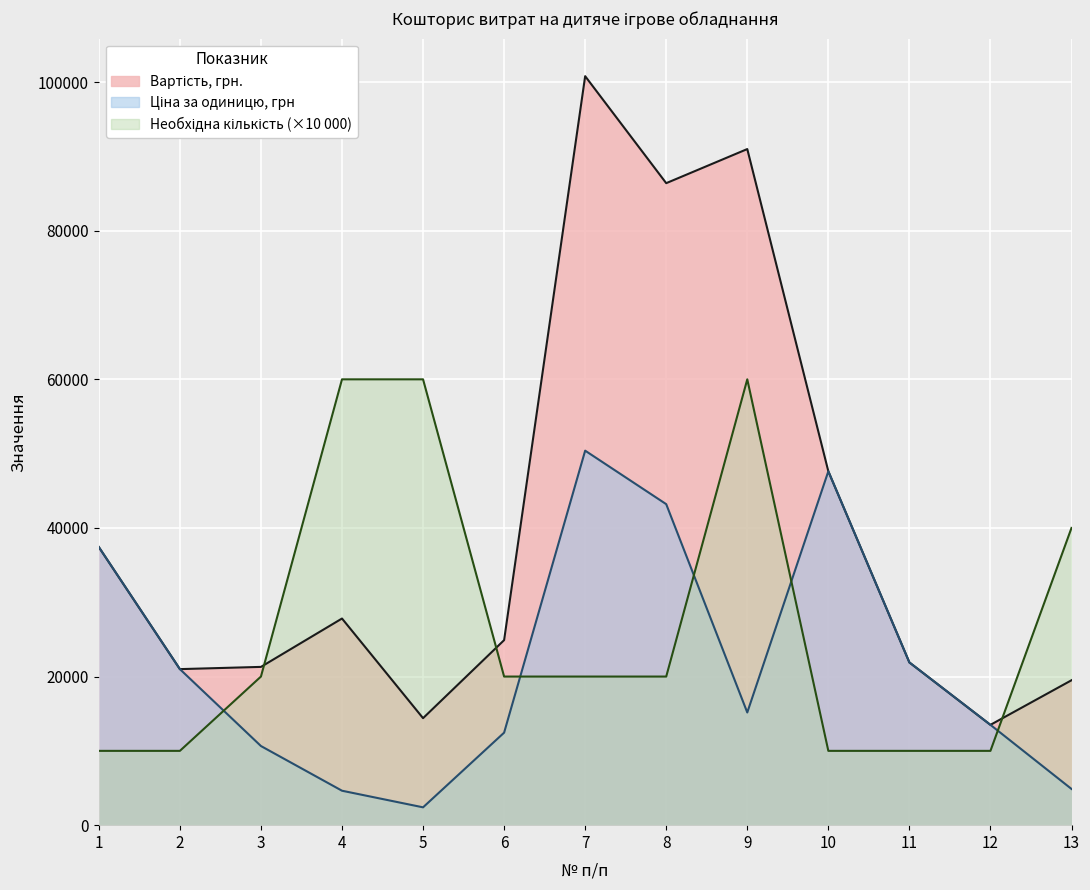

What is the average value of the Ціна за одиницю, грн series?

21940